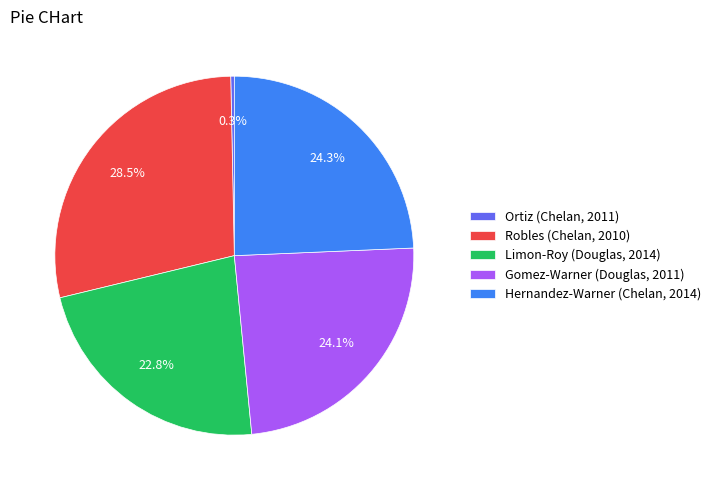

To the nearest percent, what is the difference between the Limon-Roy (Douglas, 2014) and Hernandez-Warner (Chelan, 2014) slice percentages?

2%